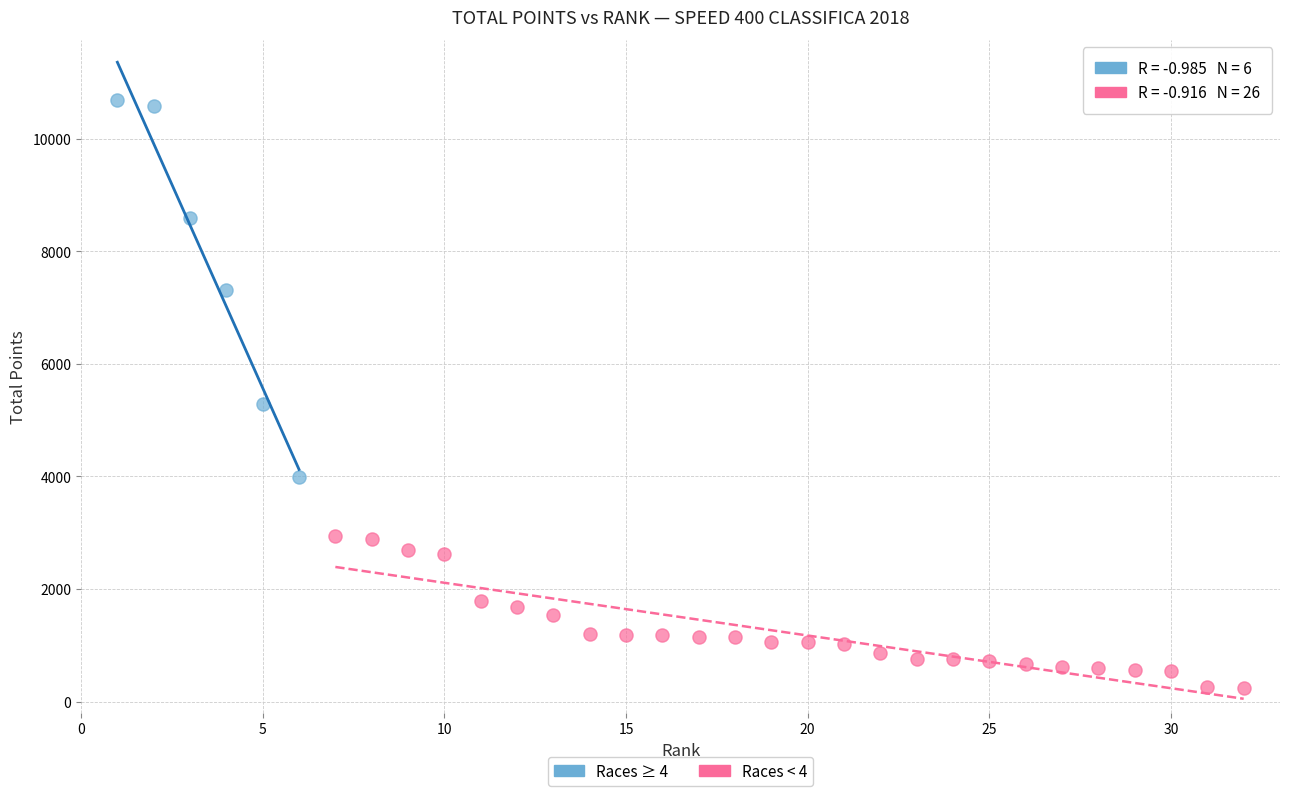

Which series reaches the minimum Y coordinate?

Races < 4